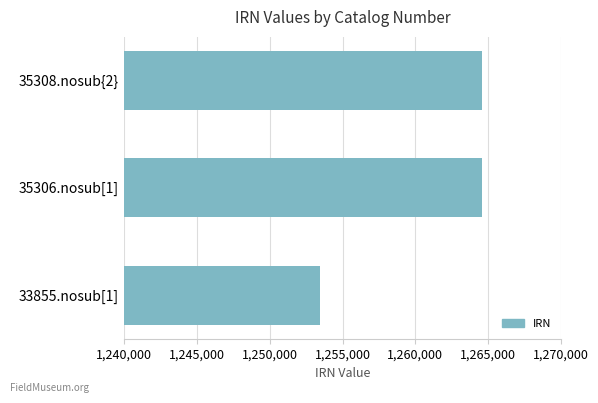

What is the ratio of the value at 33855.nosub[1] to the value at 35308.nosub{2}?

1.0